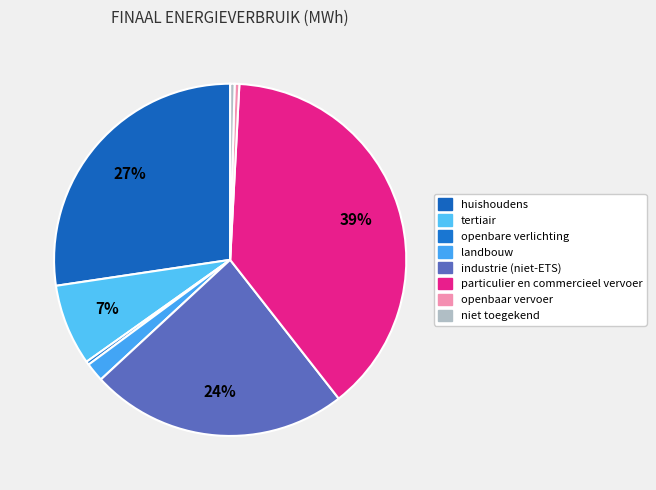

To the nearest percent, what is the difference between the openbare verlichting and tertiair slice percentages?

7%